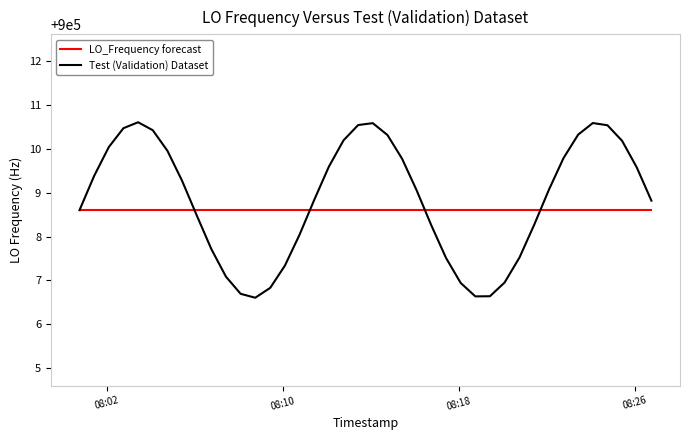

Which series has the widest spread of values?

Test (Validation) Dataset